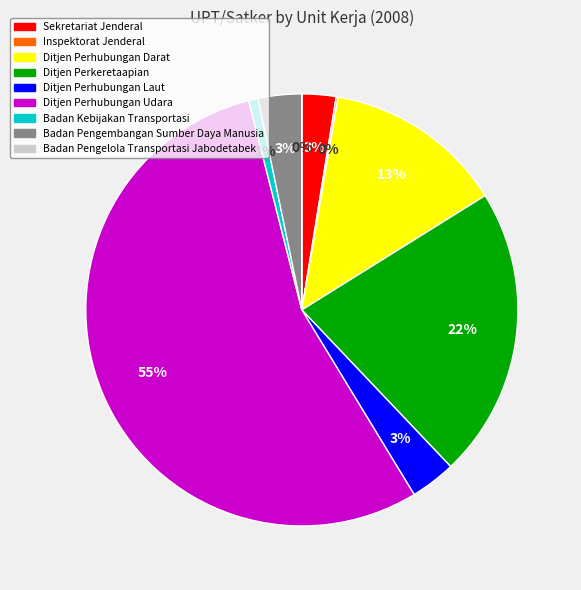

Rank the categories by value from lowest to highest.

Badan Pengelola Transportasi Jabodetabek, Inspektorat Jenderal, Badan Kebijakan Transportasi, Sekretariat Jenderal, Badan Pengembangan Sumber Daya Manusia, Ditjen Perhubungan Laut, Ditjen Perhubungan Darat, Ditjen Perkeretaapian, Ditjen Perhubungan Udara